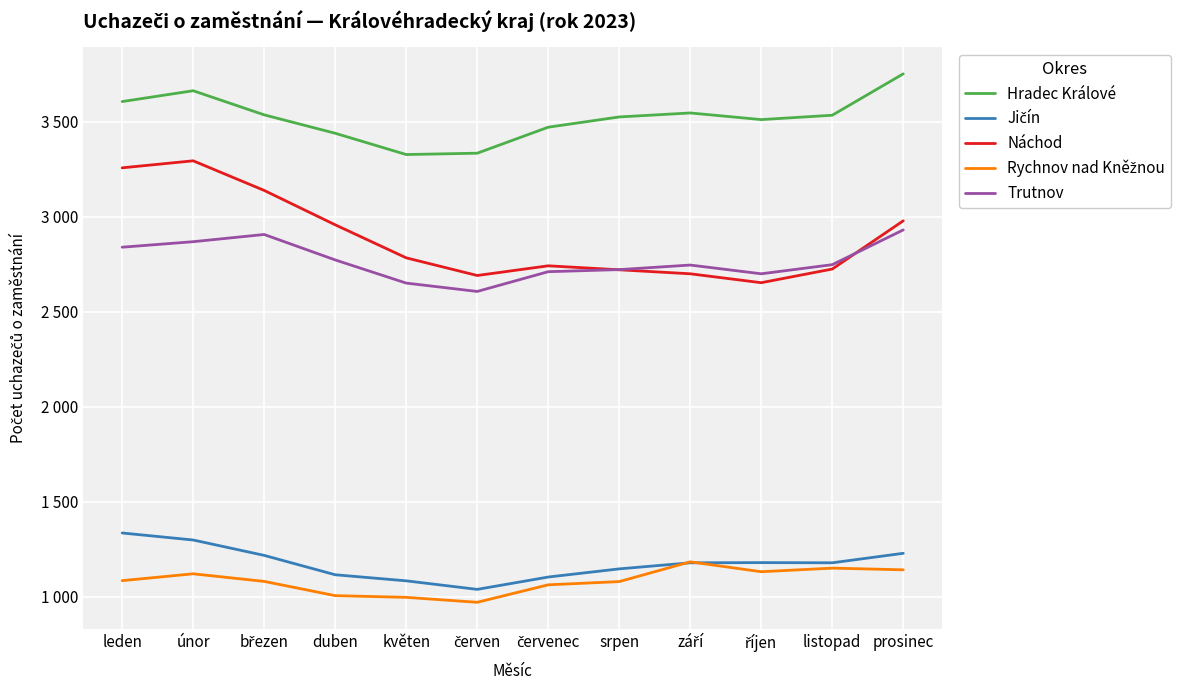

True or false: Trutnov and Náchod cross at least once.

True